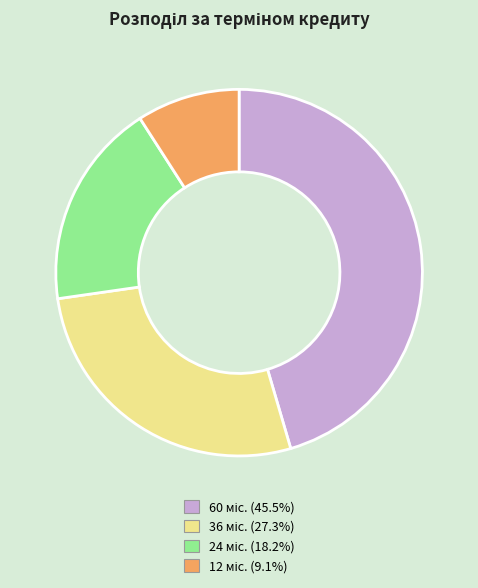

Is there a majority slice in this chart?

No